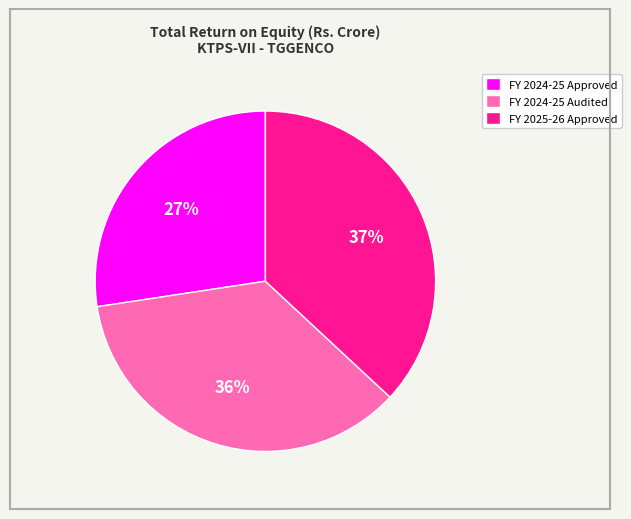

To the nearest percent, what is the difference between the FY 2024-25 Audited and FY 2025-26 Approved slice percentages?

1%